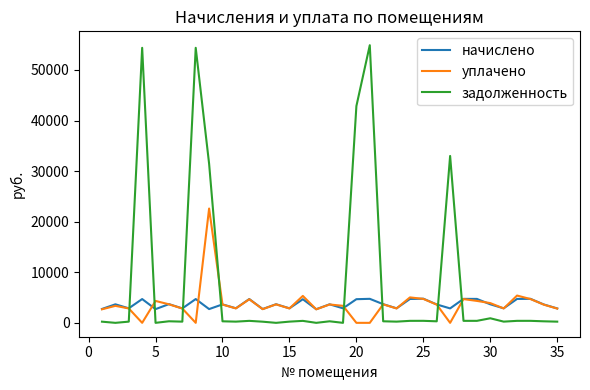

How many times do начислено and задолженность cross each other?

8